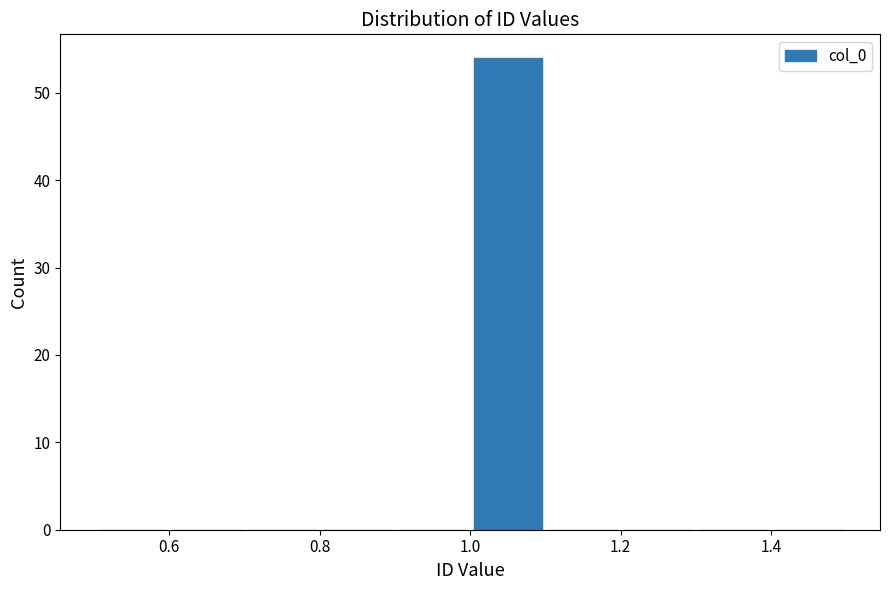

Over which range of the x-axis is the bar tallest?

1.0 to 1.1